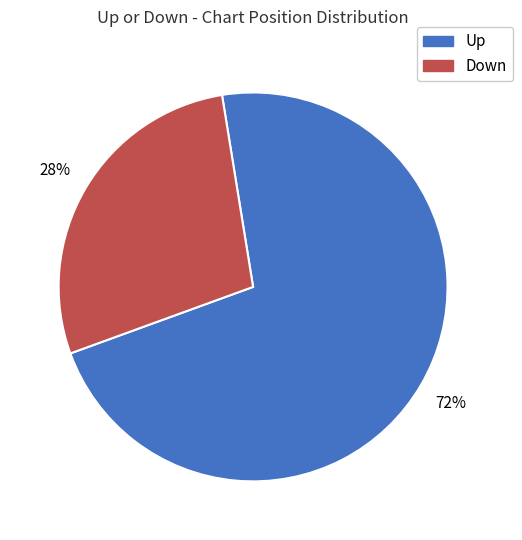

Is the sum of Up and Down greater than half?

Yes